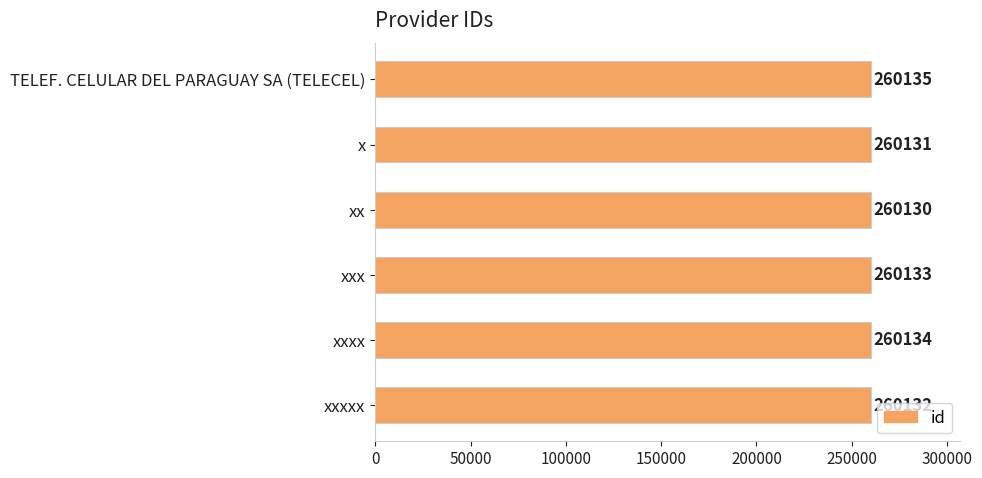

The chart shows a value of 440929 at xxxx. True or false?

False